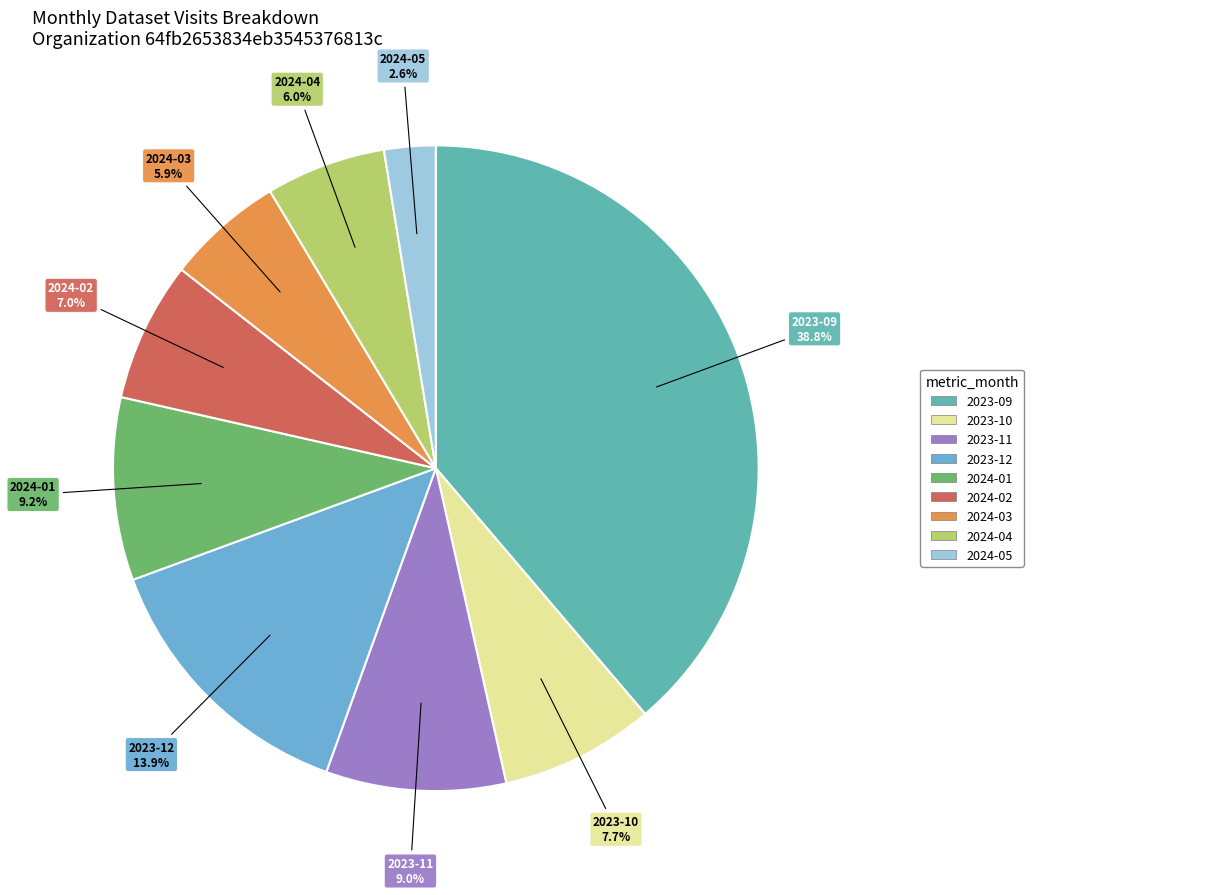

Is there any slice that represents more than half of the pie?

No